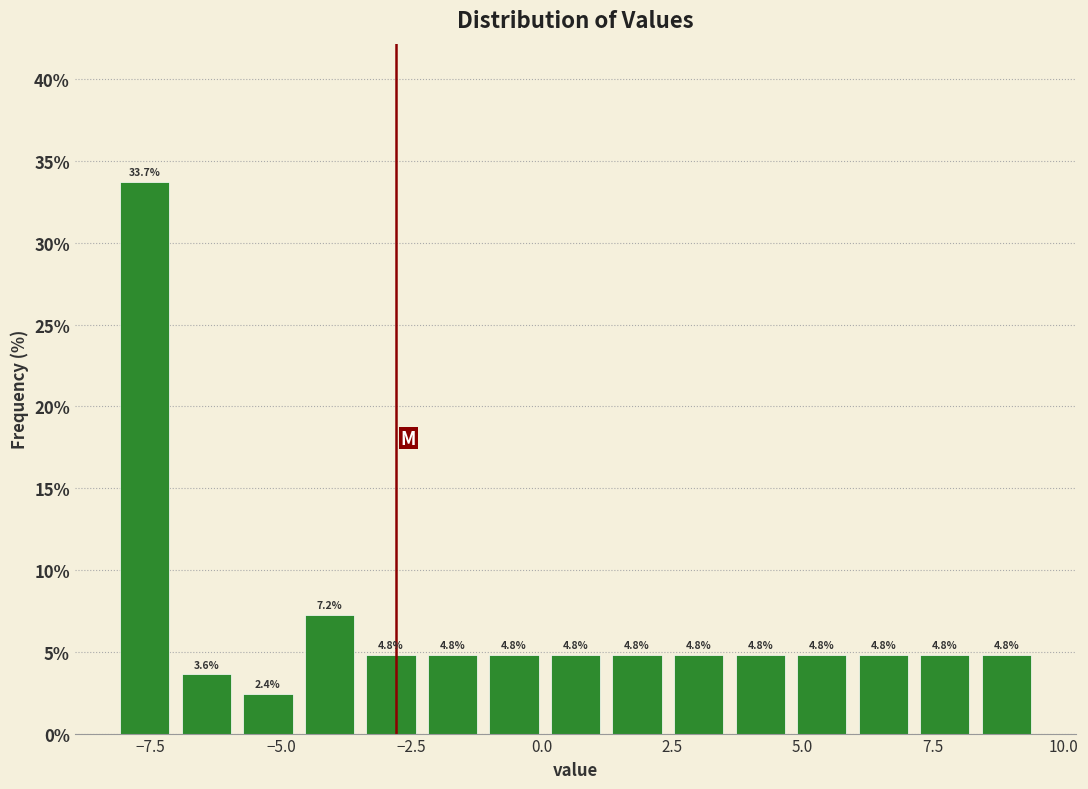

Read against the x-axis, roughly where is the centre of the tallest bar?

-7.5